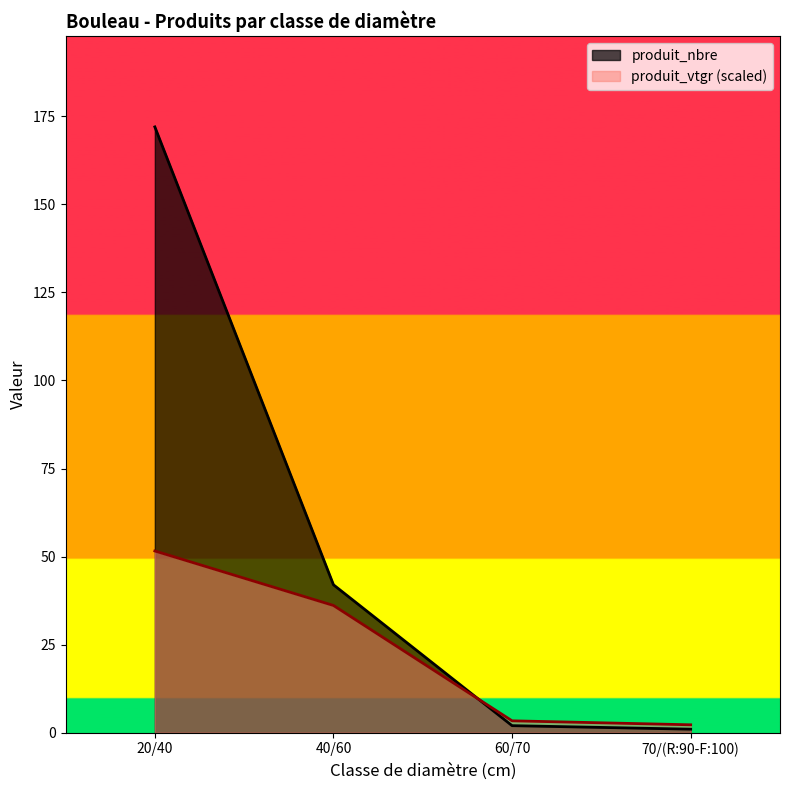

What is the sum of all produit_vtgr values?

93.3